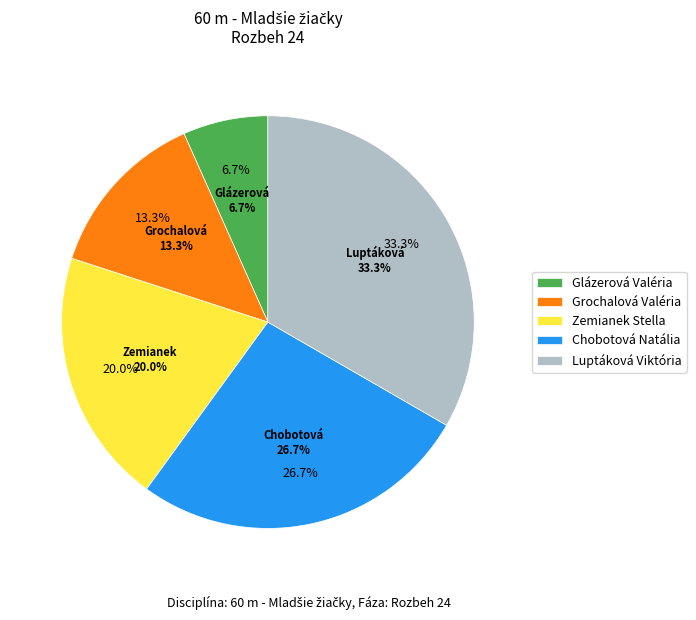

To the nearest percent, what is the difference between the largest and smallest slice percentages?

27%